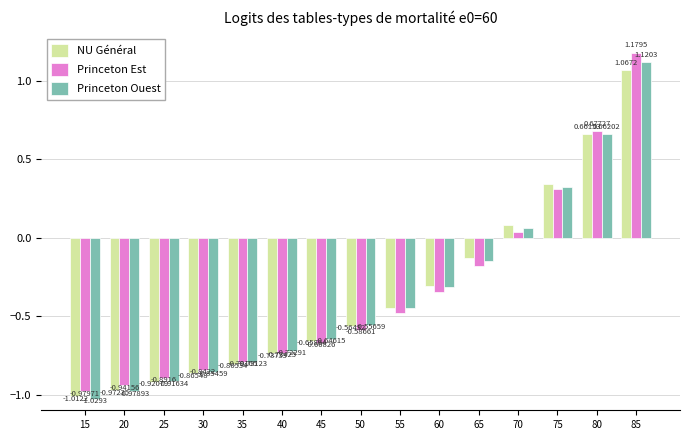

What is the total value across all series at 75?

1.0